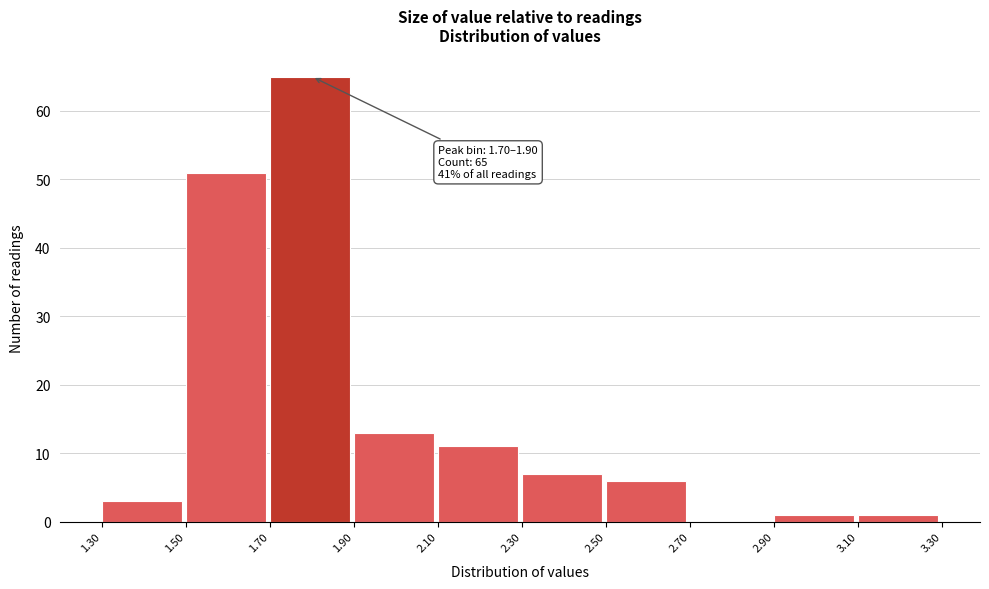

Over which range of the x-axis is the bar tallest?

1.70 to 1.90